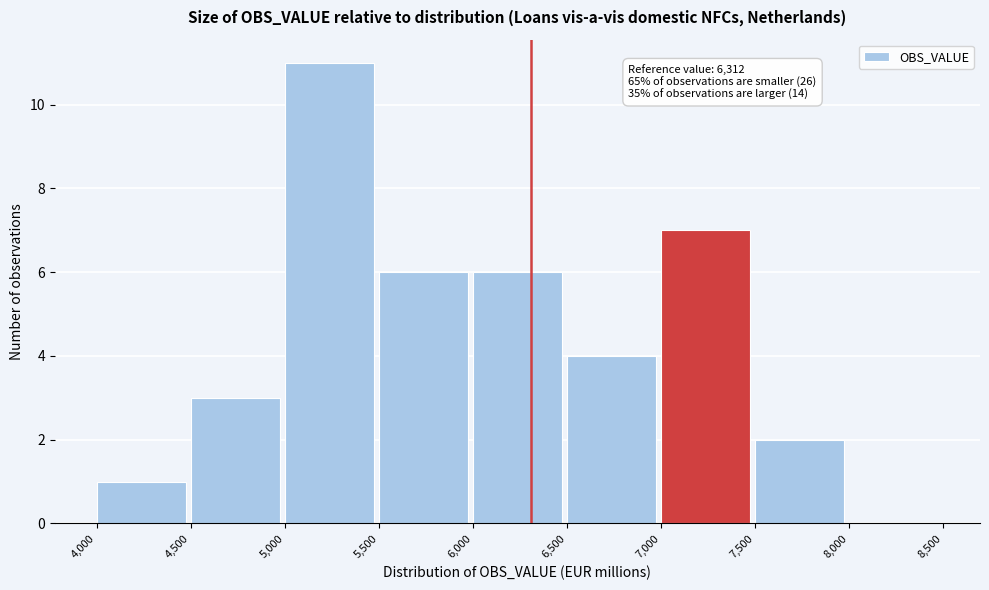

Over which range of the x-axis is the bar tallest?

5,000 to 5,500